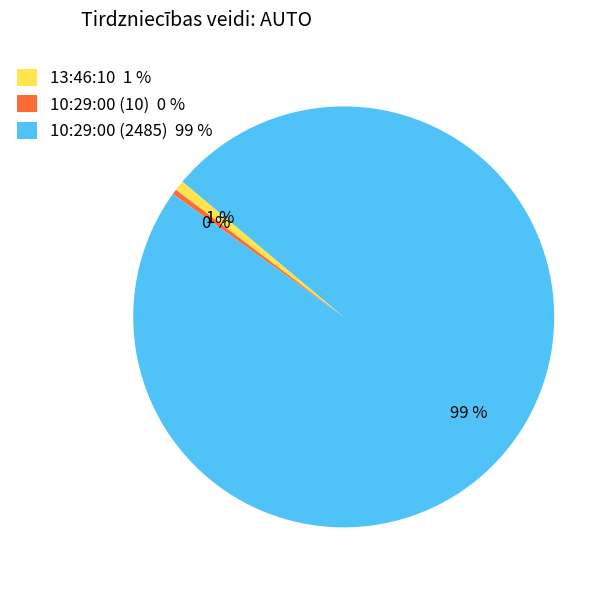

Does 13:46:10 account for over 50% of the chart?

No